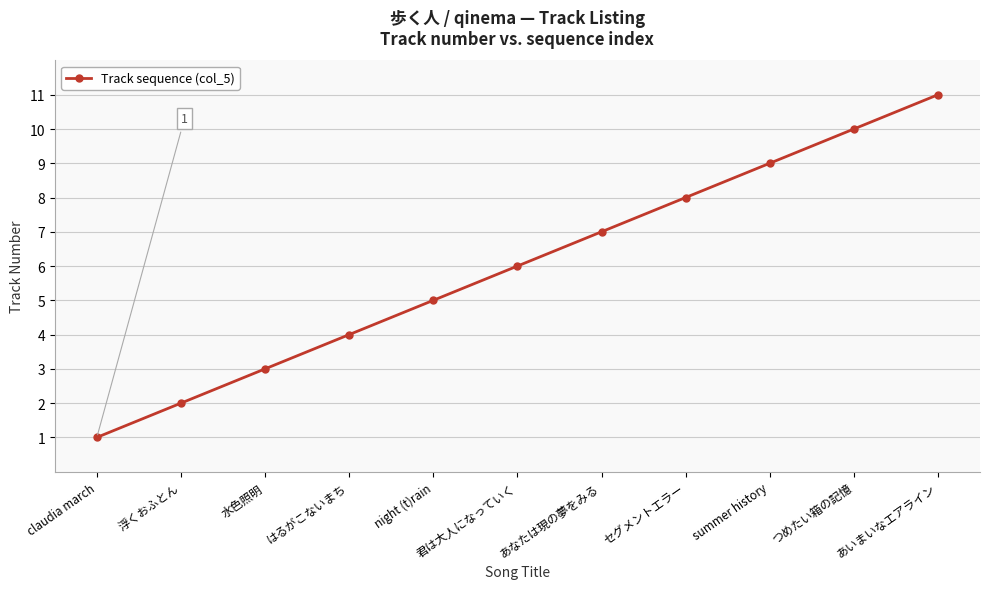

Reading left to right, extract all data points from this chart.

claudia march=1	浮くおふとん=2	水色照明=3	はるがこないまち=4	night (t)rain=5	君は大人になっていく=6	あなたは現の夢をみる=7	セグメントエラー=8	summer history=9	つめたい箱の記憶=10	あいまいなエアライン=11